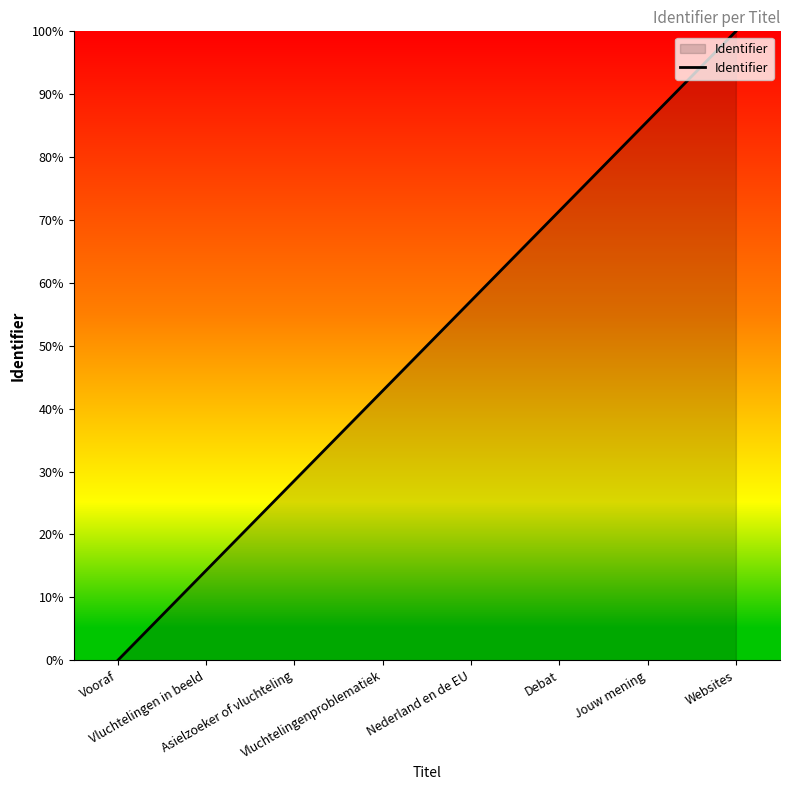

Rank the categories by value from highest to lowest.

Websites, Jouw mening, Debat, Nederland en de EU, Vluchtelingenproblematiek, Asielzoeker of vluchteling, Vluchtelingen in beeld, Vooraf